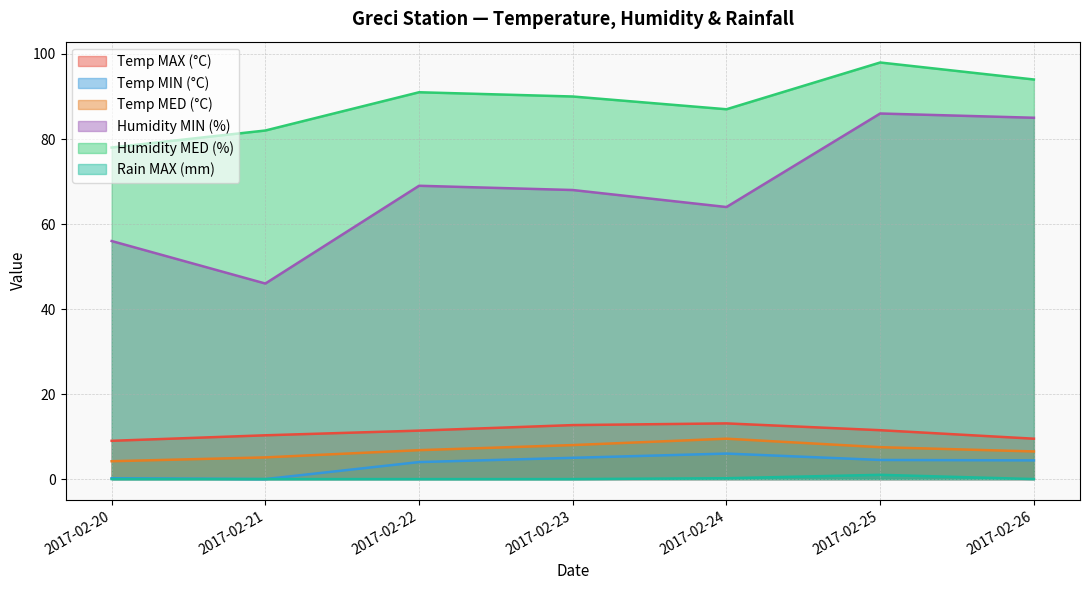

What is the spread (max minus min) of values at 2017-02-20?

78.0